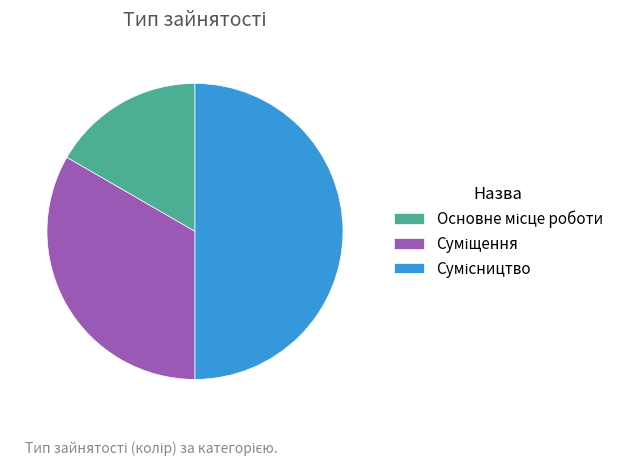

The Сумісництво slice represents 50% of the pie. True or false?

True